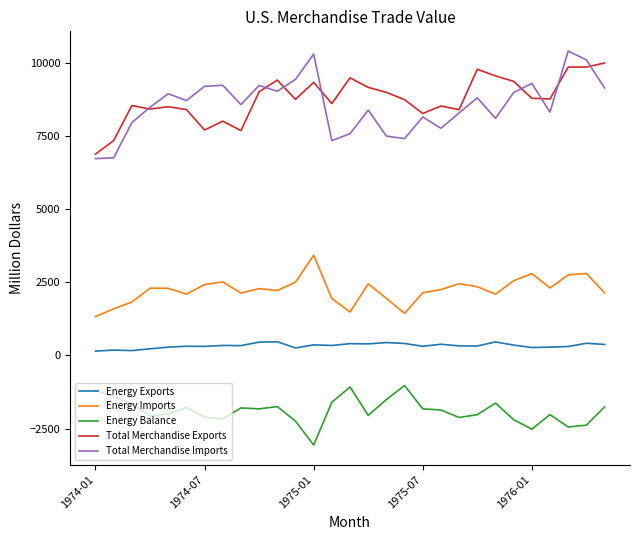

Which series has the largest range (max minus min)?

Total Merchandise Imports